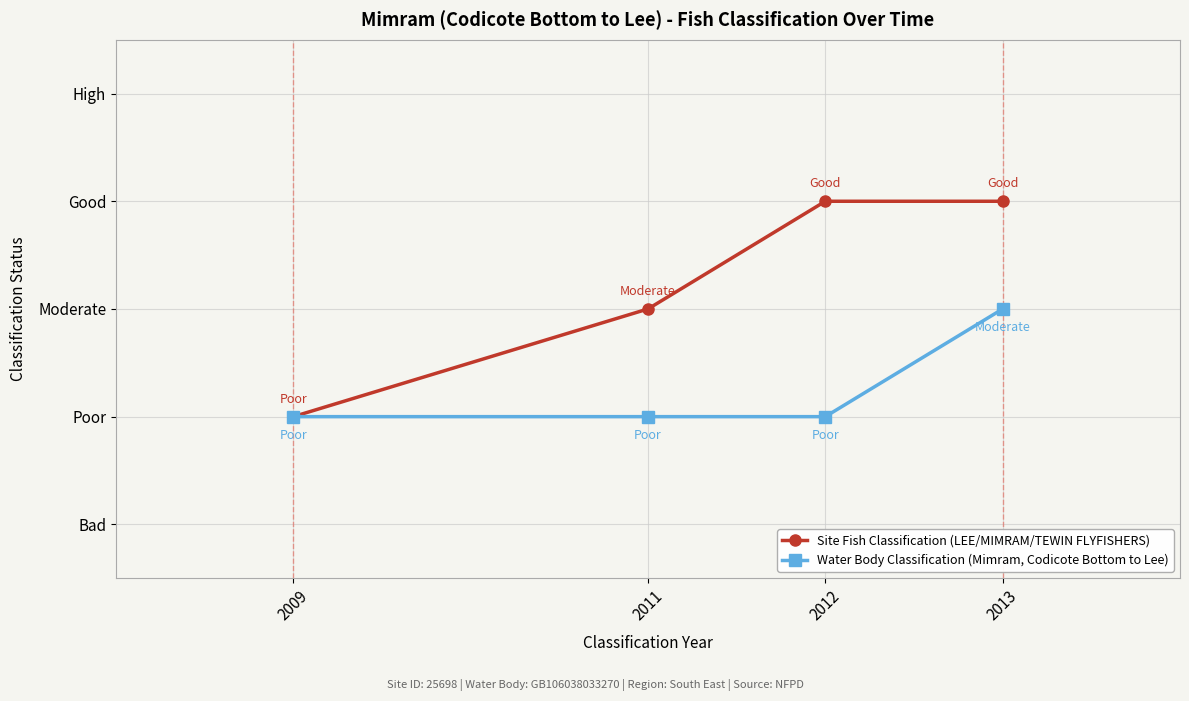

Is this an area chart (filled region under the line)?

No